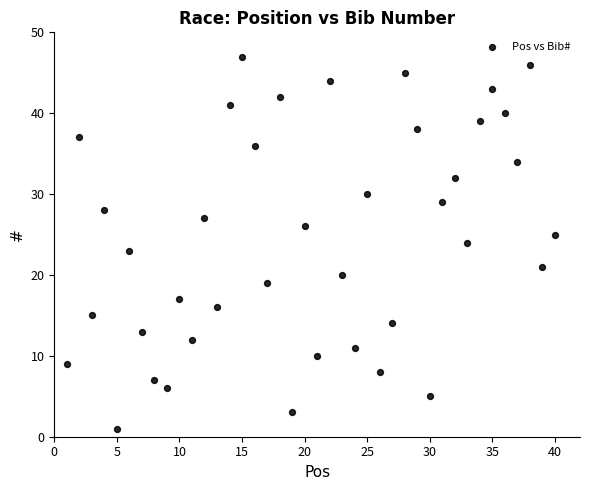

What is the range of X values (max minus min)?

39